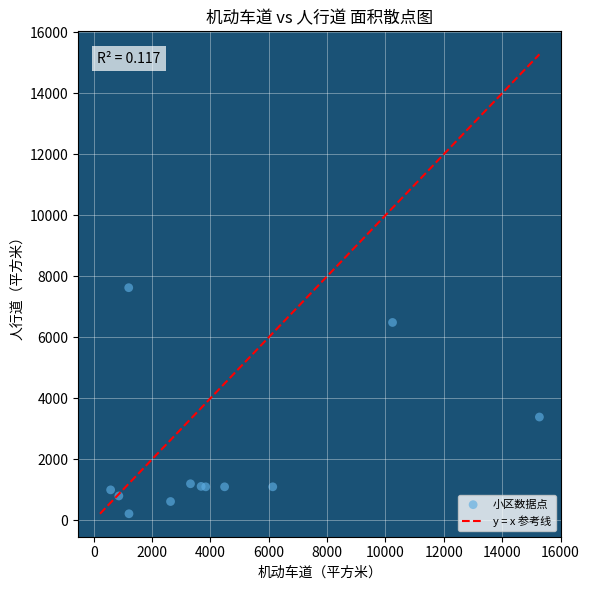

What Y value in the scatter plot is closest to 3921?

3387.0